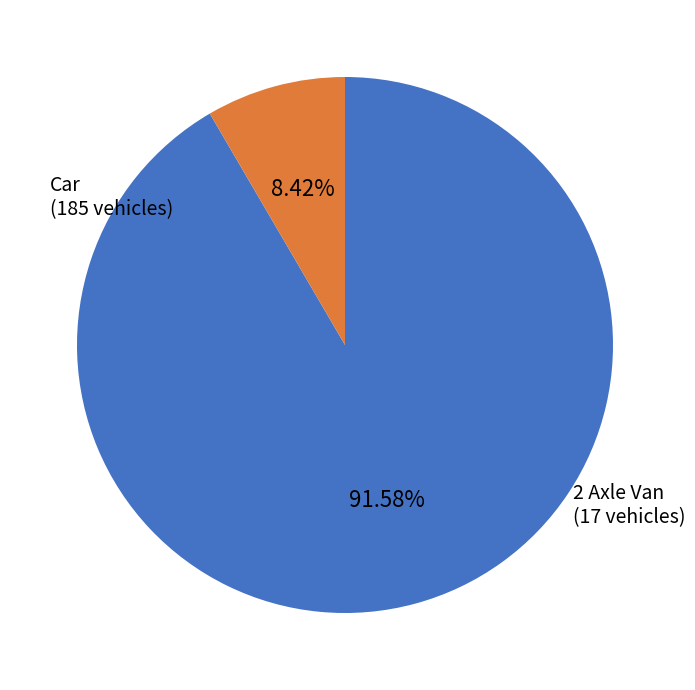

The Car slice represents 92% of the pie. True or false?

True